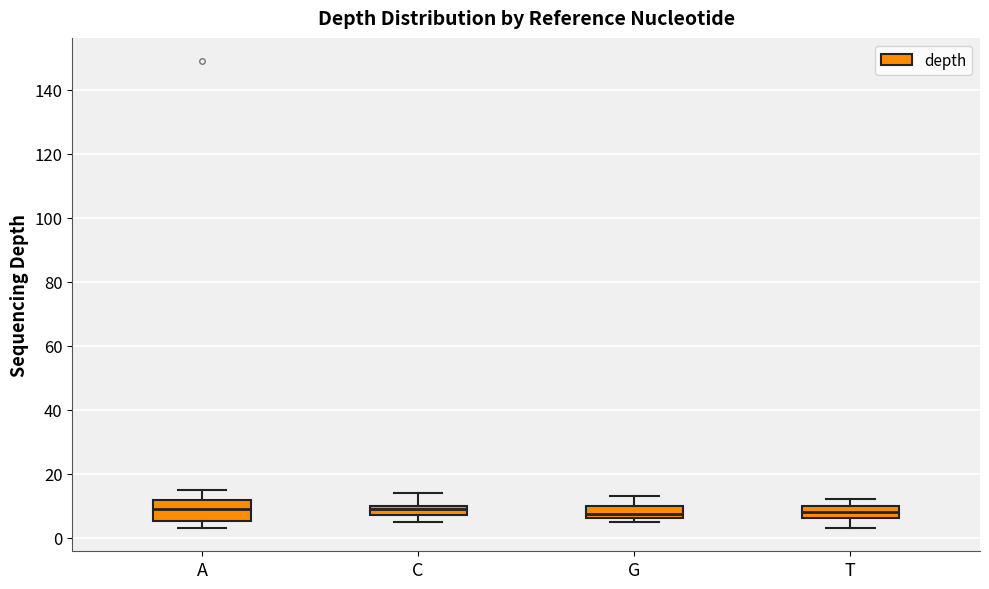

Comparing the boxes themselves (not the whiskers), which one is the tallest?

A